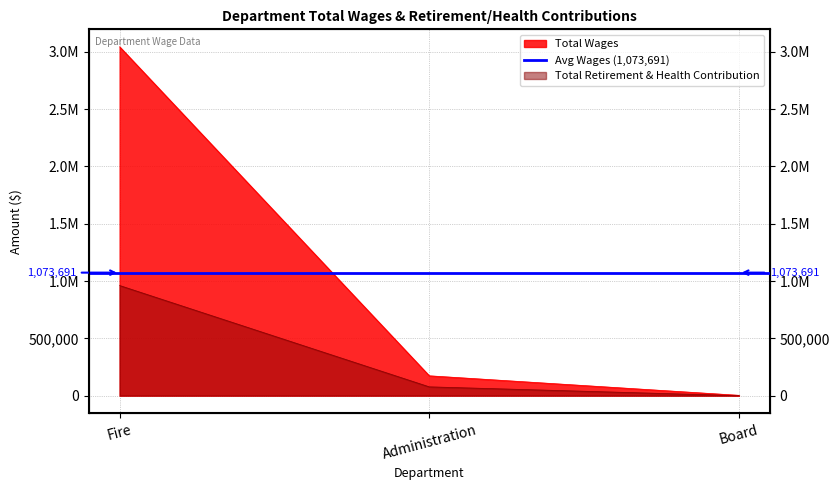

What value does the Total Retirement & Health Contribution series have at Administration?

76827